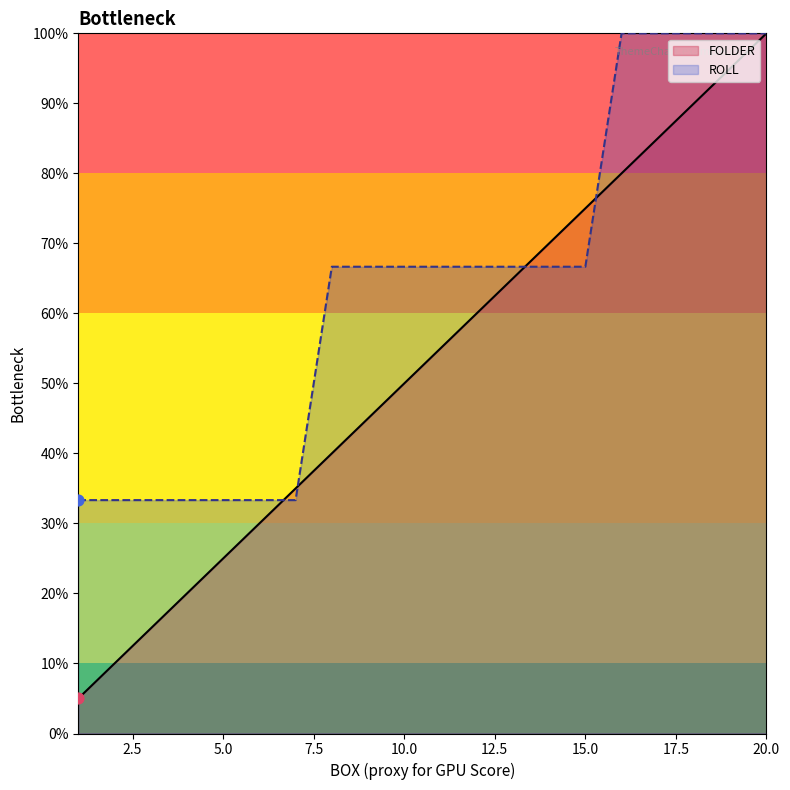

Which series has the widest spread of Y values?

FOLDER